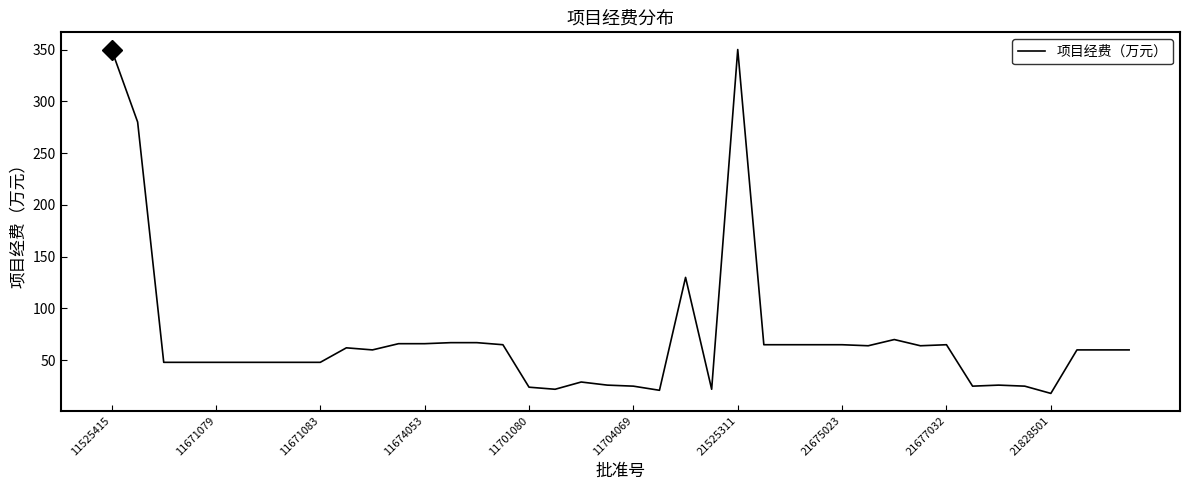

True or false: the data has more than 1 interior local peaks.

True